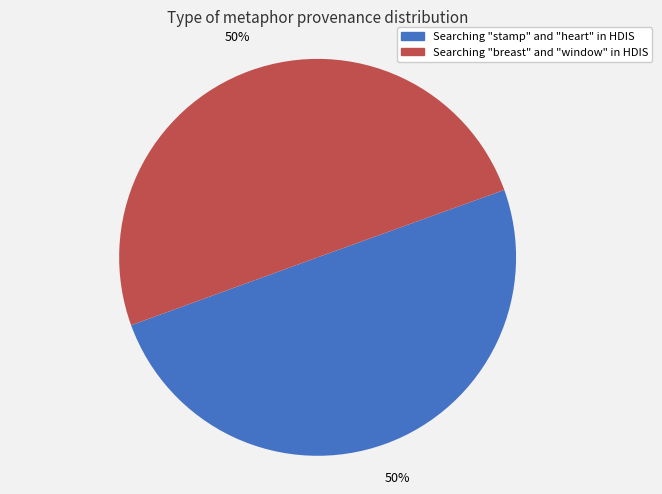

To the nearest percent, what is the combined percentage of Searching "stamp" and "heart" in HDIS and Searching "breast" and "window" in HDIS?

100%